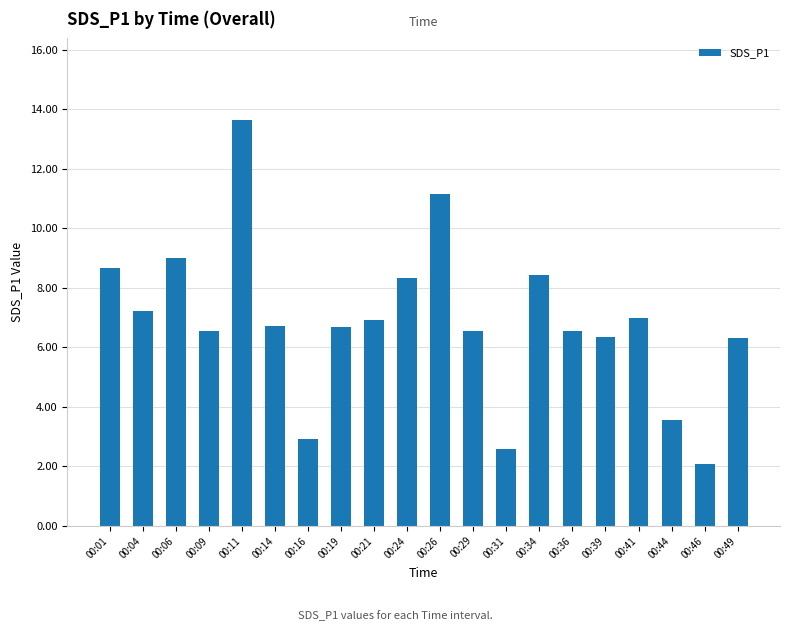

Where does the data first go above 6?

00:01